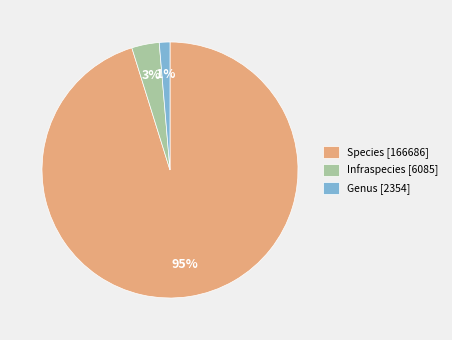

Which has a higher value, Infraspecies or Genus?

Infraspecies